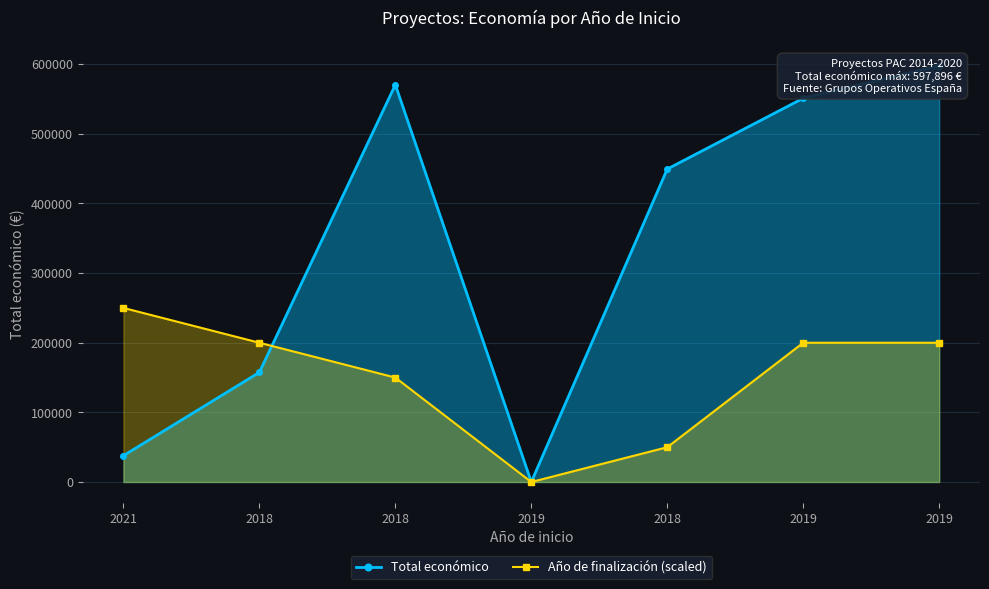

Read the Año de finalización (scaled) value at 2021, to the nearest 10.

250000